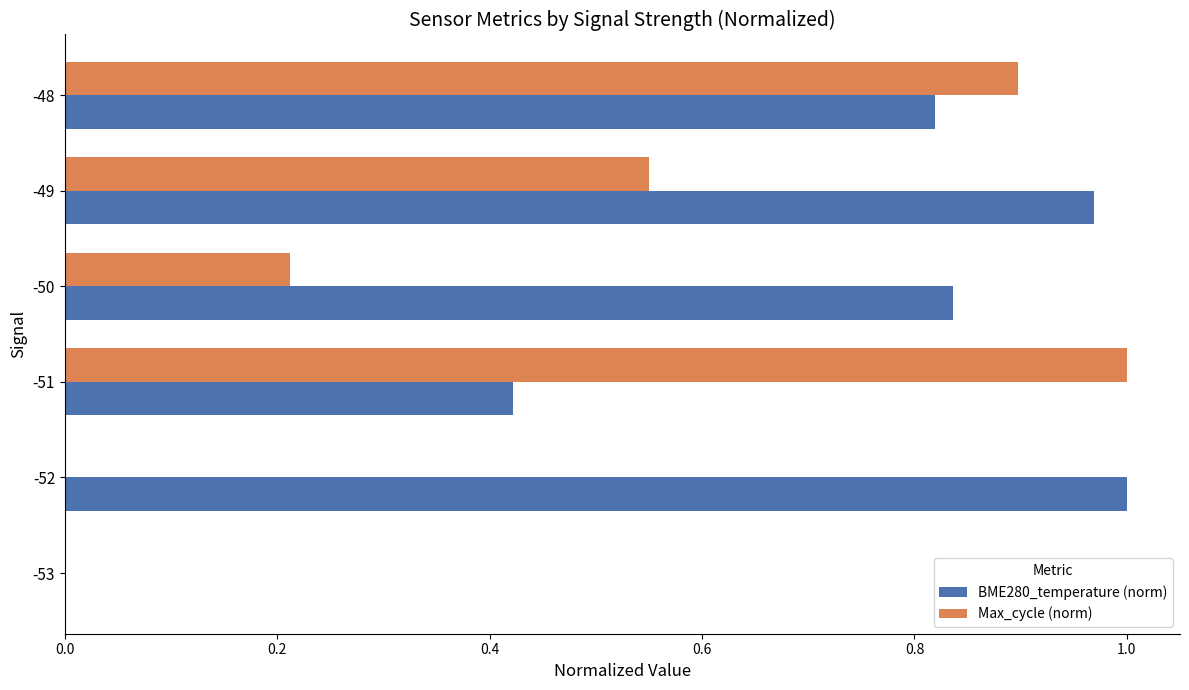

What is the total value across all series at -48?

1.7